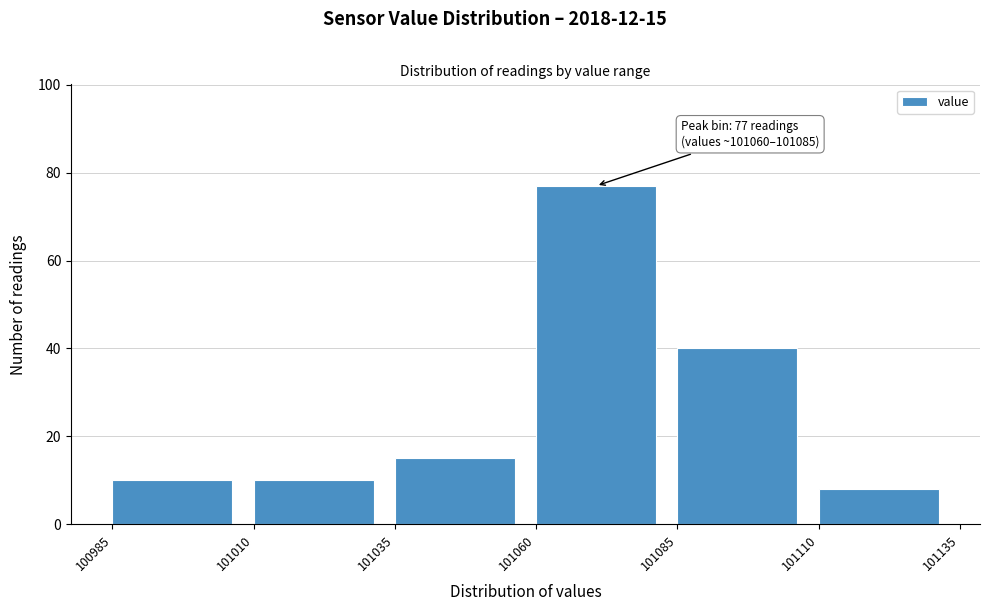

Over which range of the x-axis is the bar tallest?

101060 to 101085